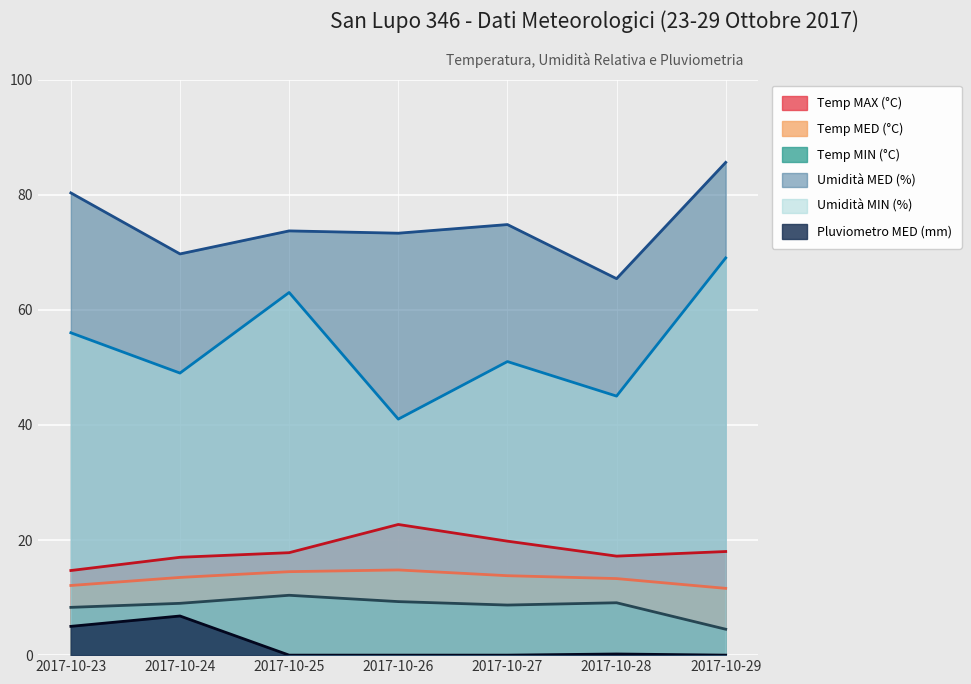

True or false: Umidità MED (%) and Temp MED (°C) cross at least once.

False